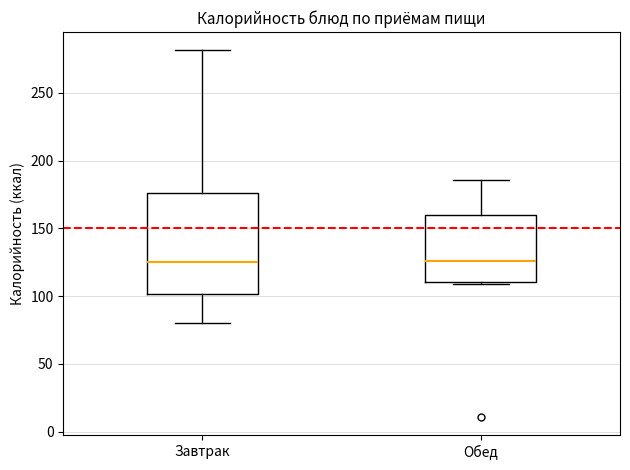

Where does the upper whisker of the box for Завтрак end on the y-axis? The values are not printed on the chart, so give them approximately, as read against the axis.

280